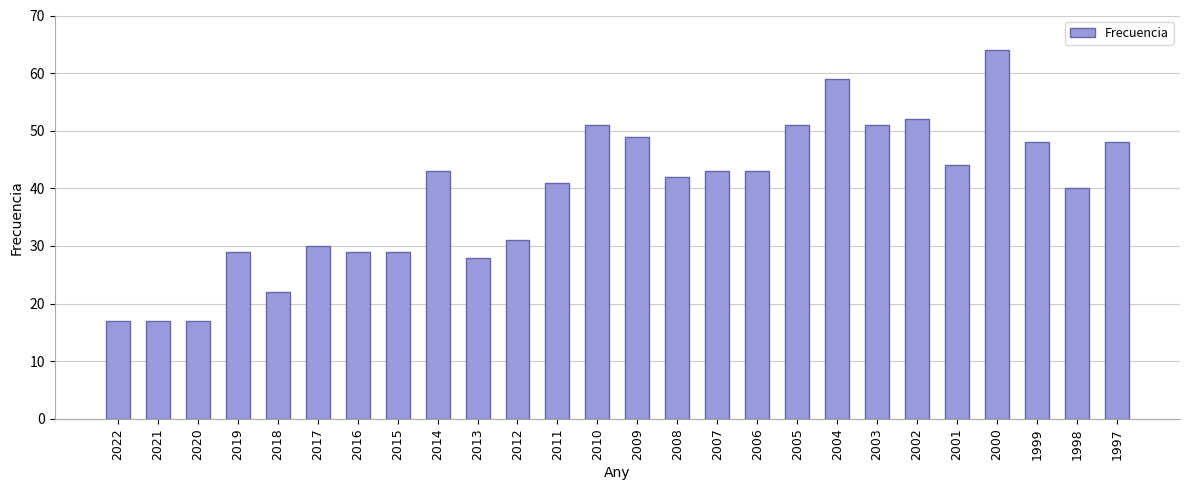

Is it true that the value at 2009 is 49?

True